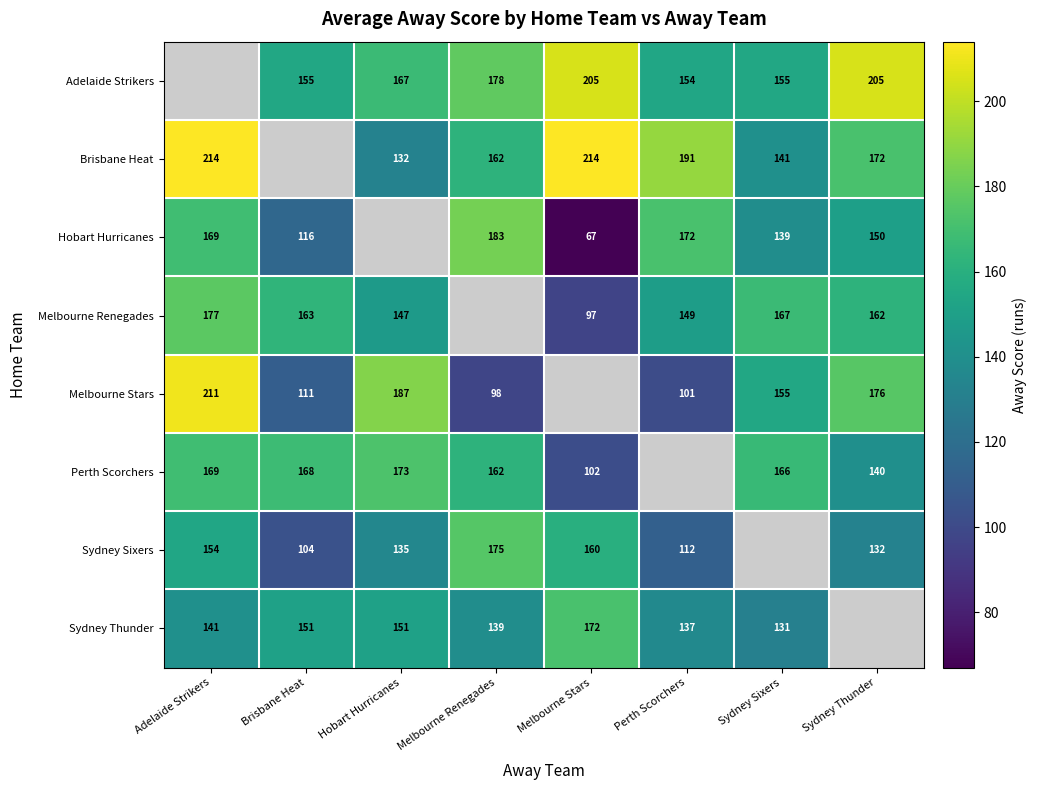

True or false: Hobart Hurricanes has a value of 200 at Brisbane Heat.

False